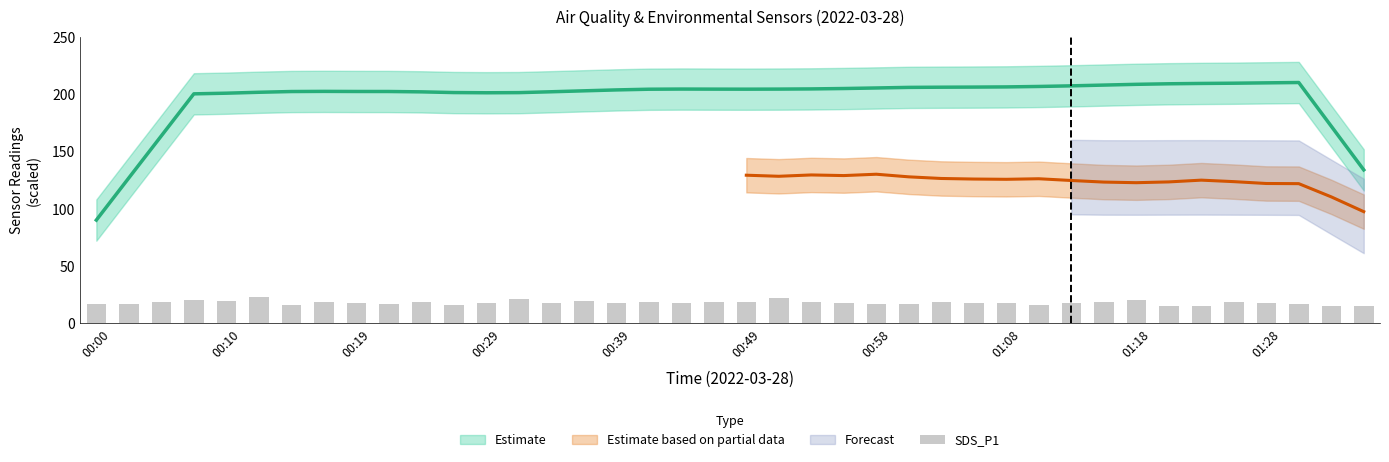

What position from the left is 00:39?

17